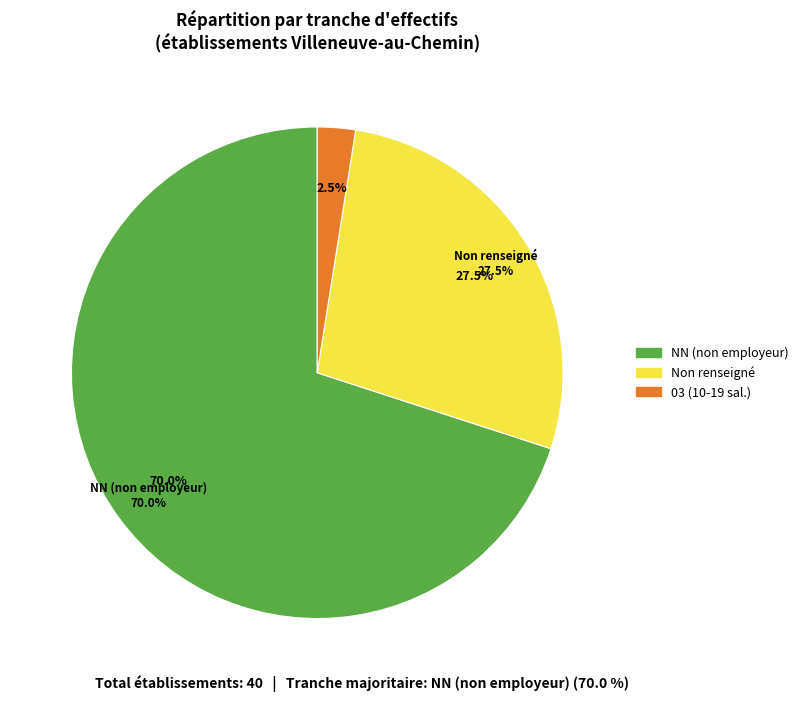

The 03 slice represents 1% of the pie. True or false?

False